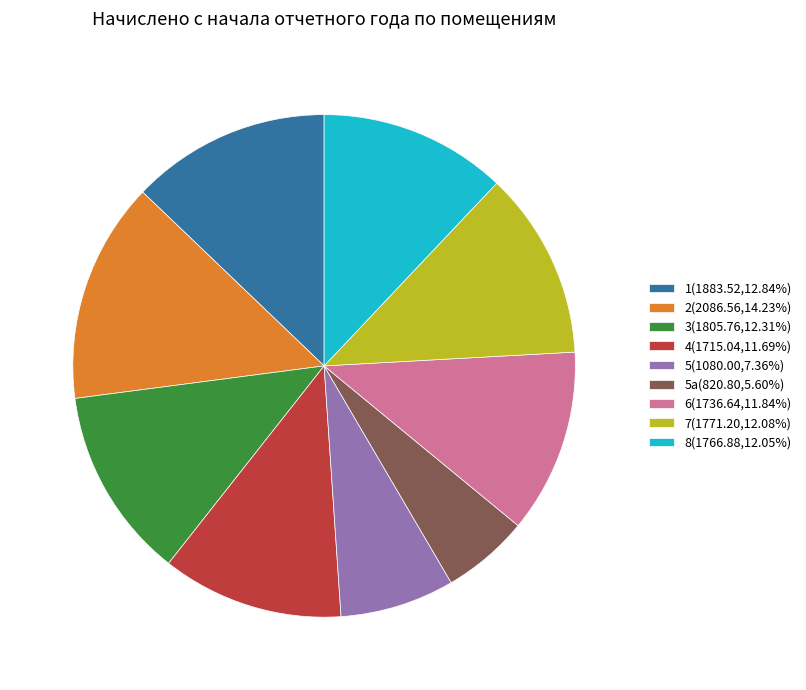

Is the sum of 2(2086.56,14.23%) and 6(1736.64,11.84%) greater than half?

No